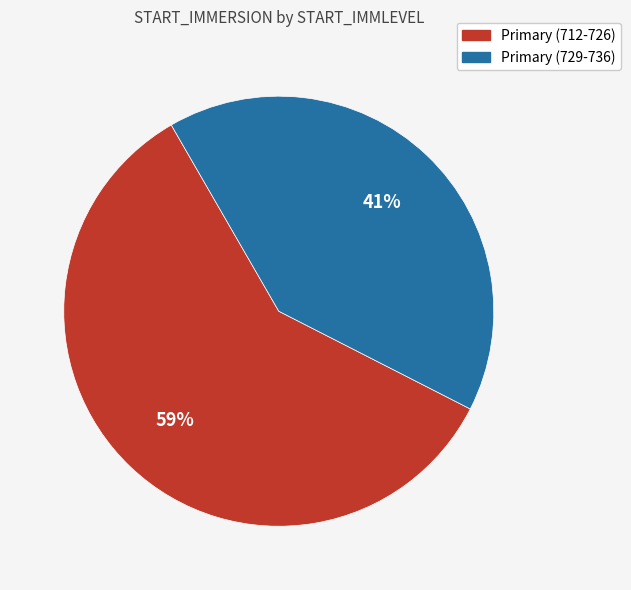

Does any single category account for the majority?

Yes